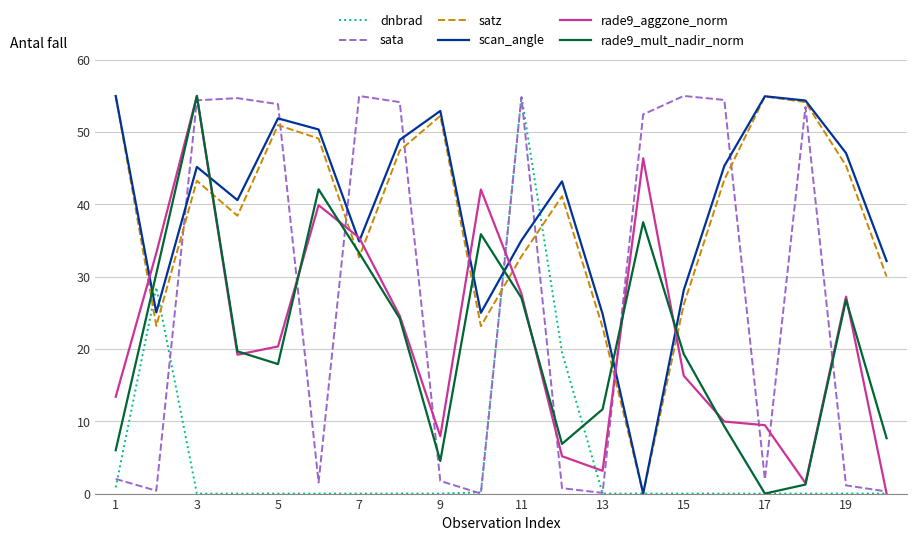

Which series ends up on top after the final intersection of satz and rade9_mult_nadir_norm?

satz